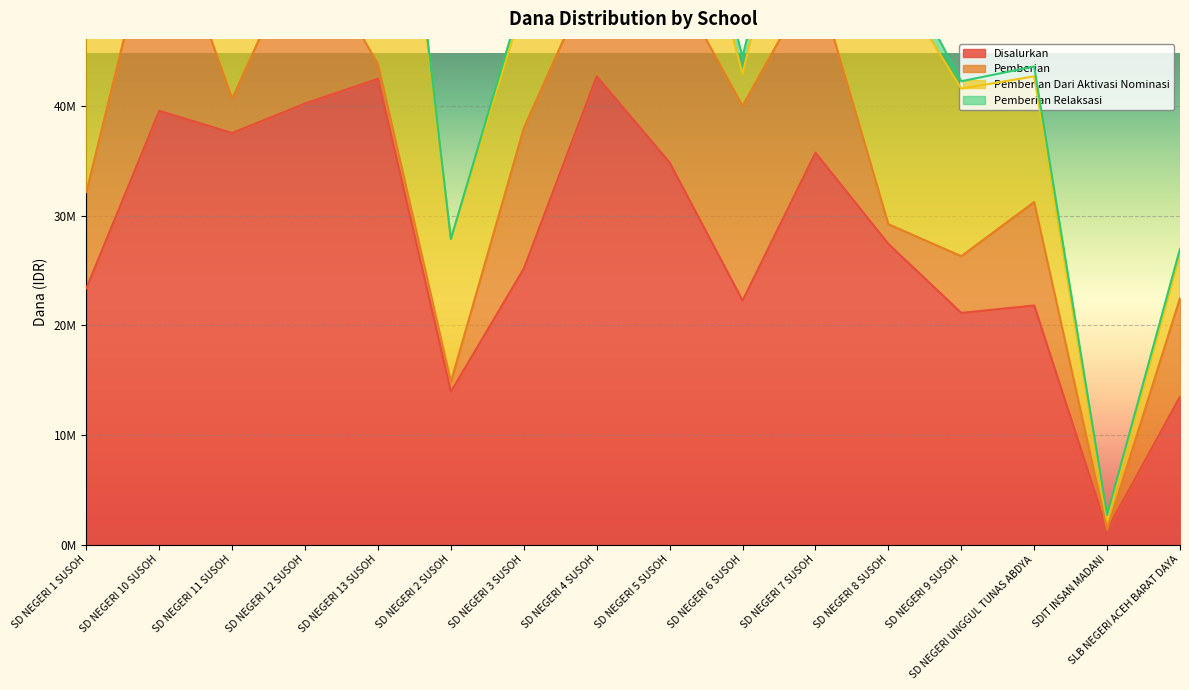

What is the label of the 12th point from the right?

SD NEGERI 13 SUSOH